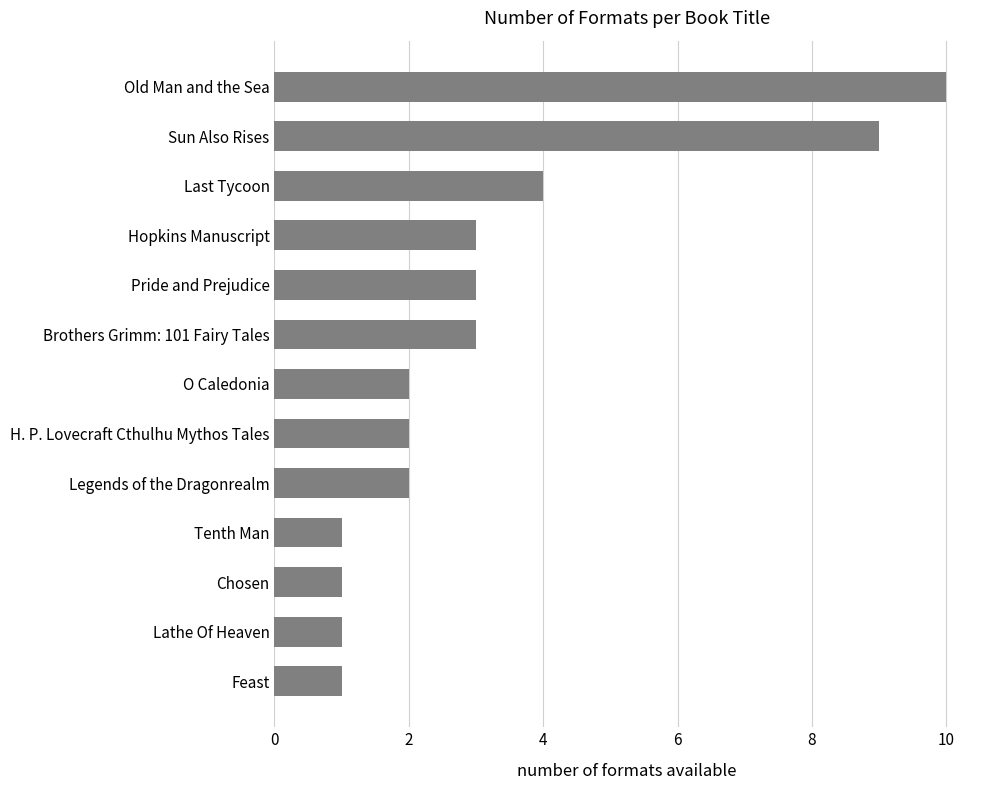

Read the value at Brothers Grimm: 101 Fairy Tales.

3